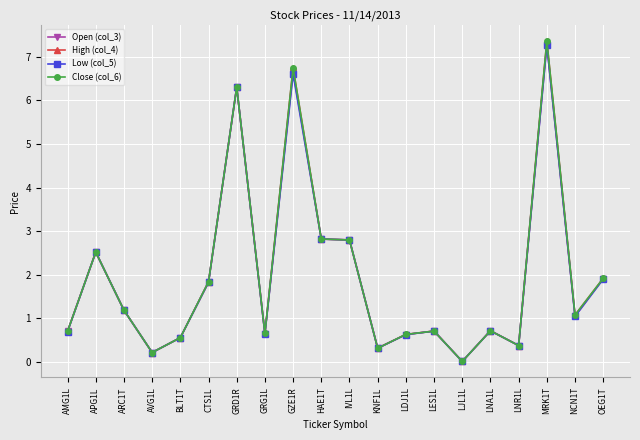

What is the label of the 20th point from the left?

OEG1T